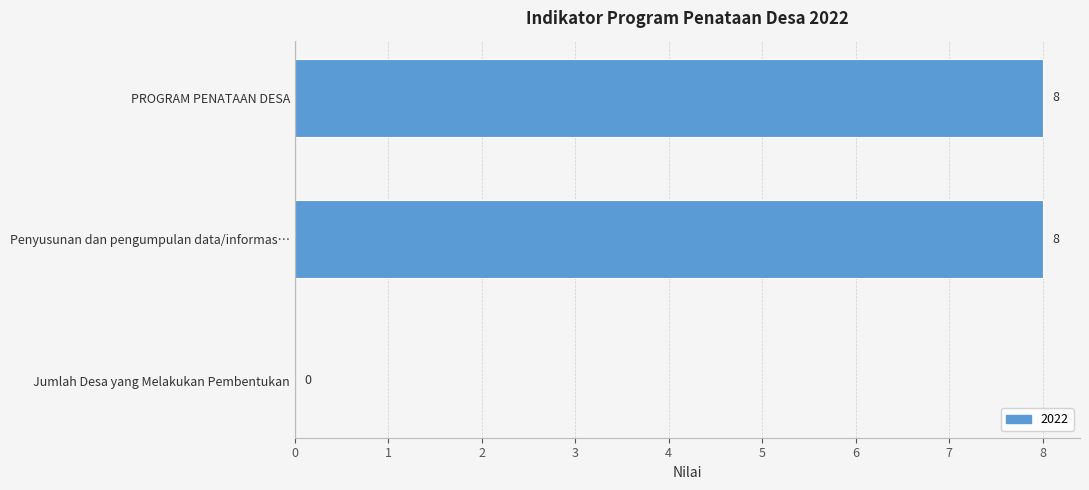

Between PROGRAM PENATAAN DESA and Jumlah Desa yang Melakukan Pembentukan, which is larger?

PROGRAM PENATAAN DESA